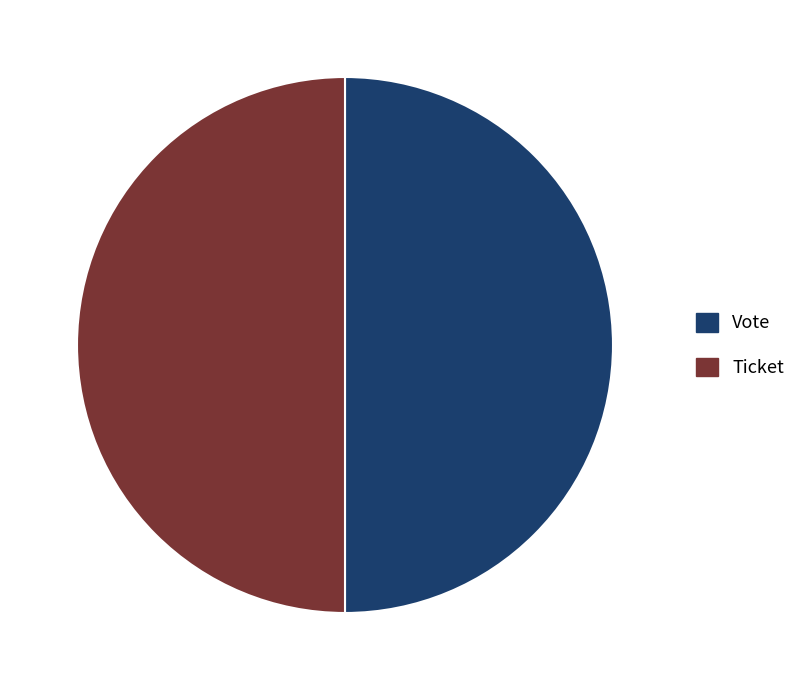

What is the ratio of the value at Ticket to the value at Vote?

1.0